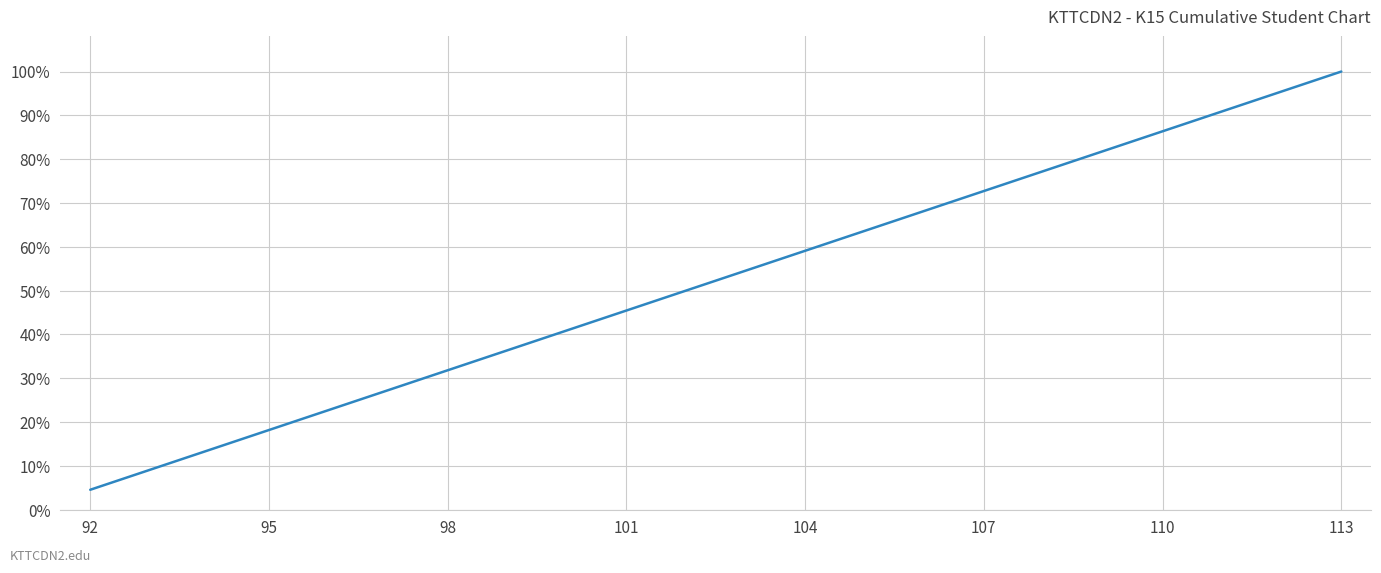

Does the chart display data point markers on the line(s)?

No